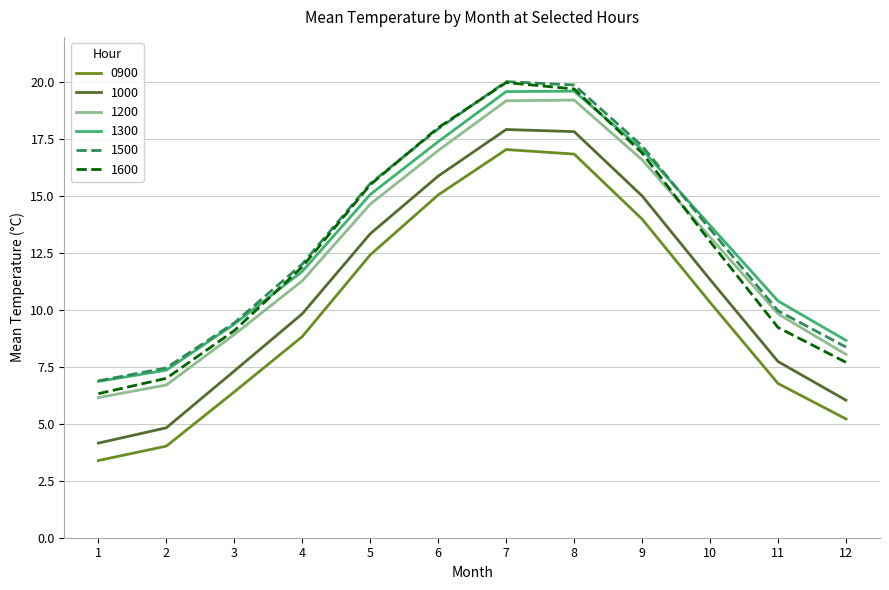

At which label does 1300 first exceed 13?

5